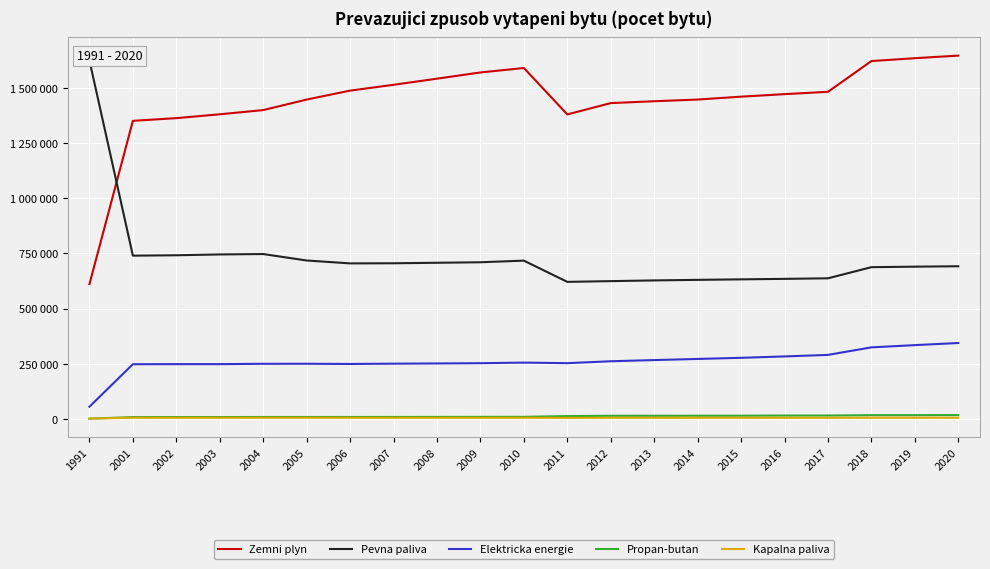

What is the difference between the Propan-butan values at 2014 and 2004?

5793